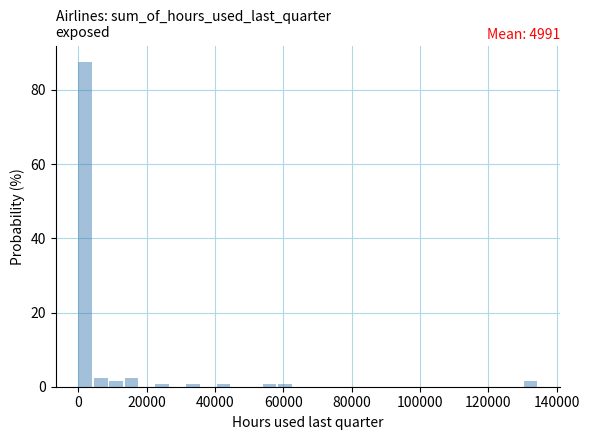

Read against the x-axis, roughly where is the centre of the tallest bar?

2000